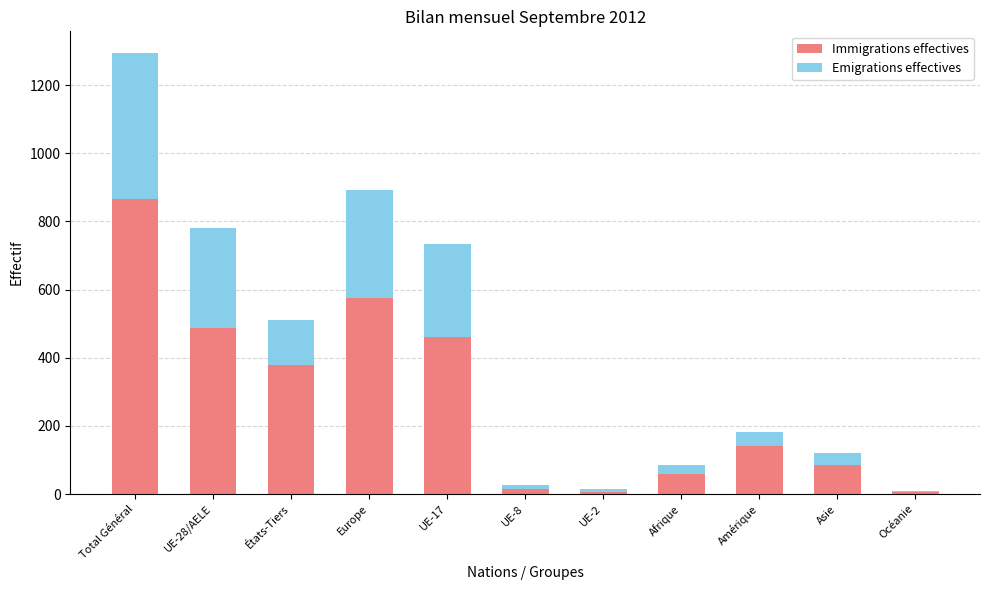

Which category has the highest value in the Immigrations effectives series?

Total Général